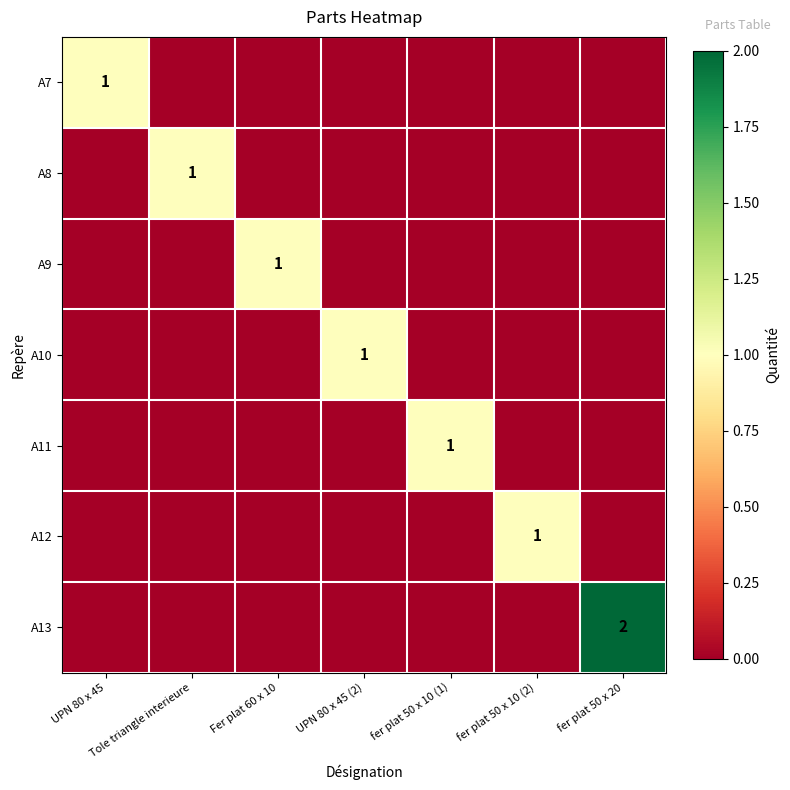

How many data points in A8 are above 0?

1